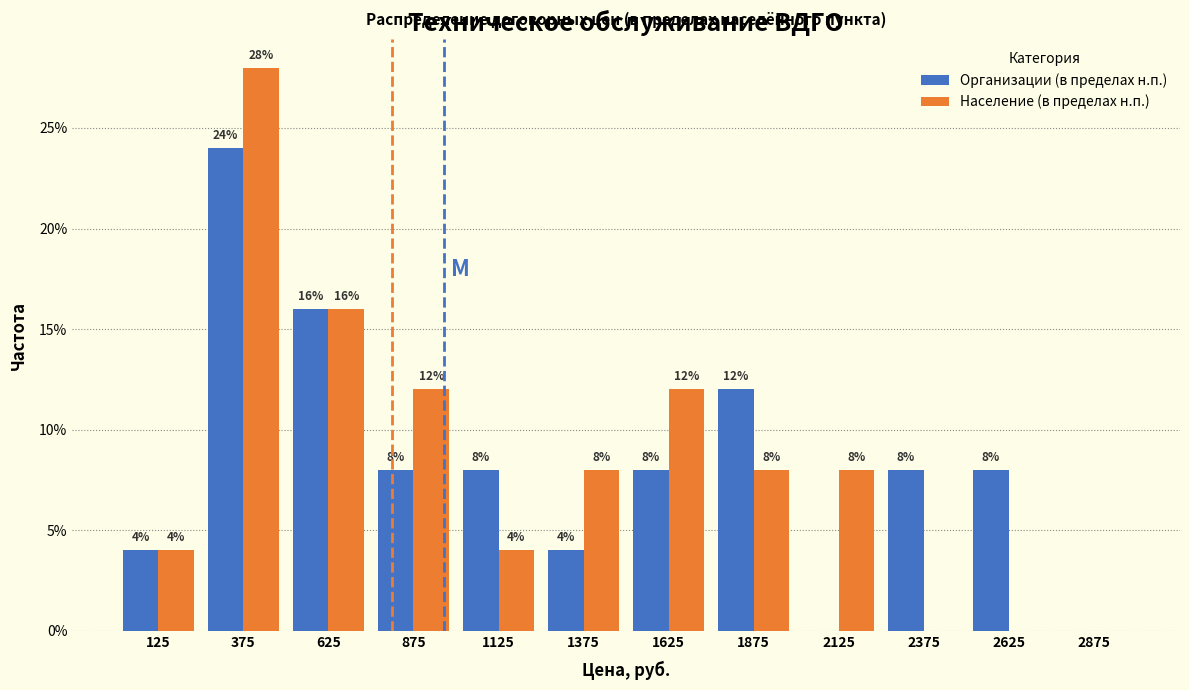

Reading left to right, what are all the values shown in this chart?

Организации (в пределах н.п.): 125=4.0	375=24.0	625=16.0	875=8.0	1125=8.0	1375=4.0	1625=8.0	1875=12.0	2125=0.0	2375=8.0	2625=8.0	2875=0.0
Население (в пределах н.п.): 125=4.0	375=28.0	625=16.0	875=12.0	1125=4.0	1375=8.0	1625=12.0	1875=8.0	2125=8.0	2375=0.0	2625=0.0	2875=0.0